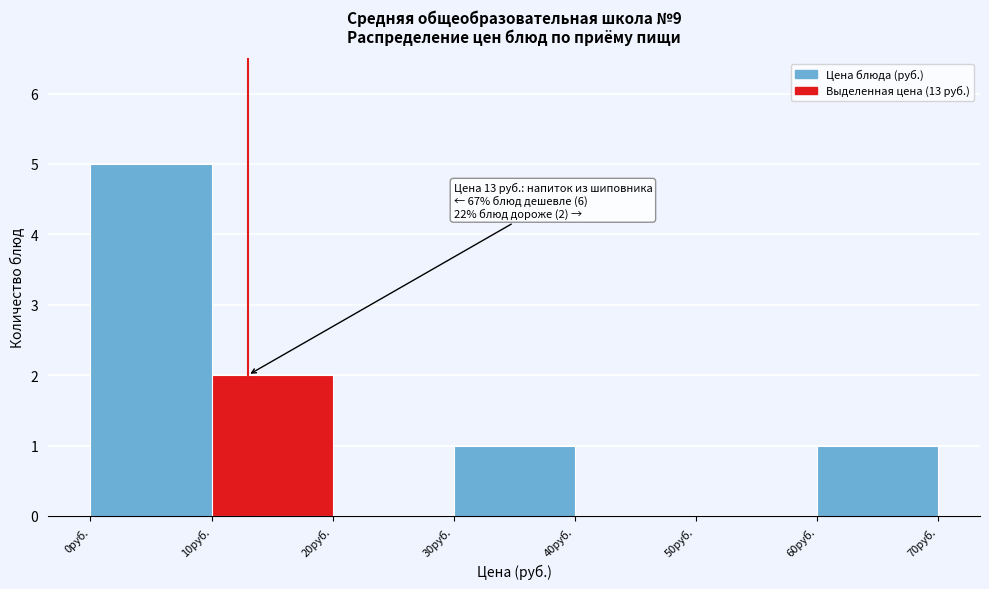

Which range on the x-axis has the tallest bar?

0 to 10